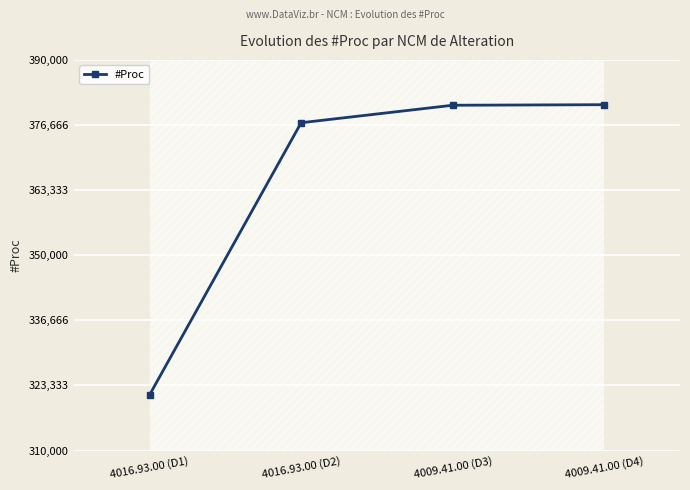

What is the ratio of the value at 4016.93.00 (D2) to the value at 4009.41.00 (D3)?

1.0